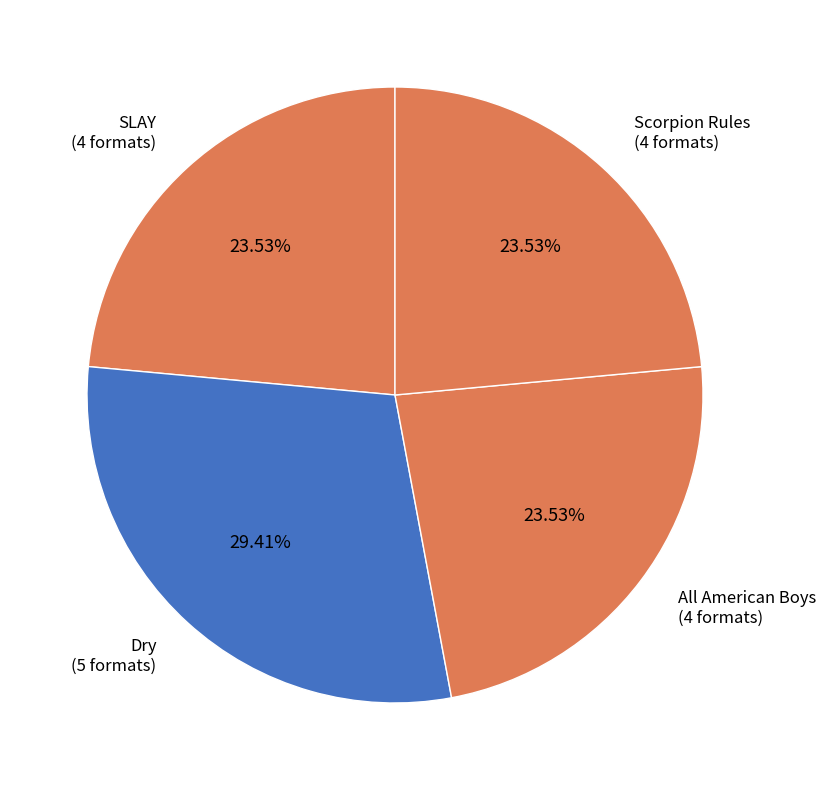

How many slices are in this pie chart?

4